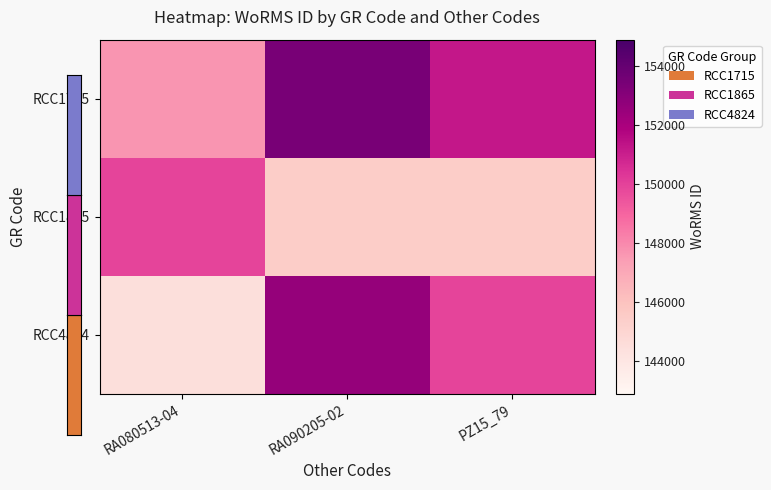

Rank the series by their average value, from highest to lowest.

RCC1715, RCC4824, RCC1865